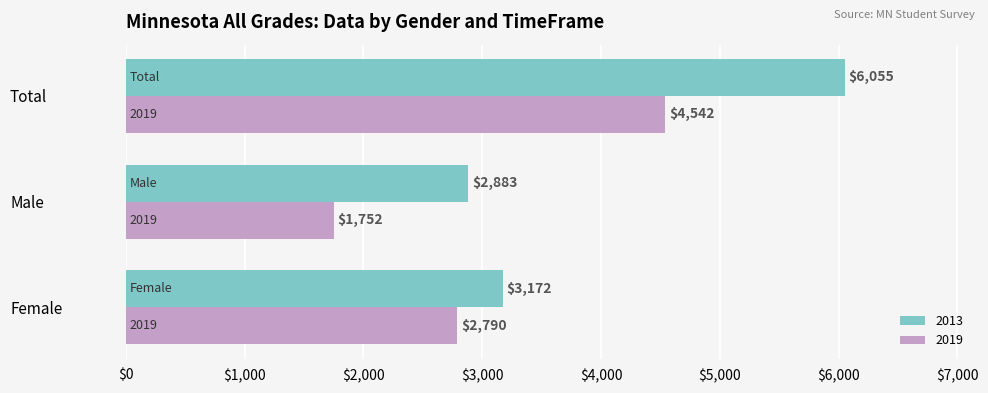

The 2019 series shows 1361 at Total. True or false?

False